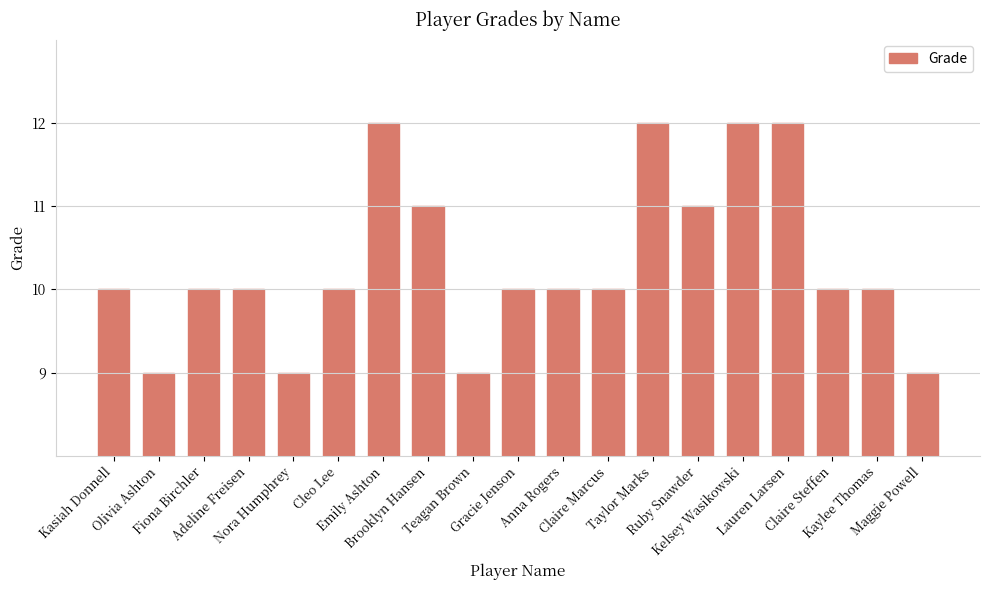

How many data points does each series have?

19